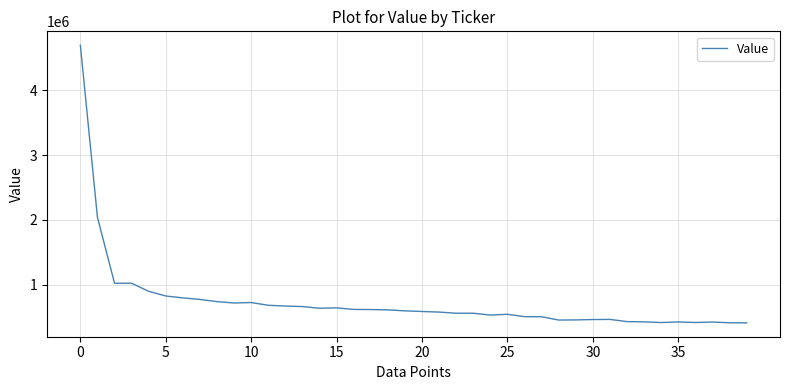

What is the maximum value shown in the chart?

4693000